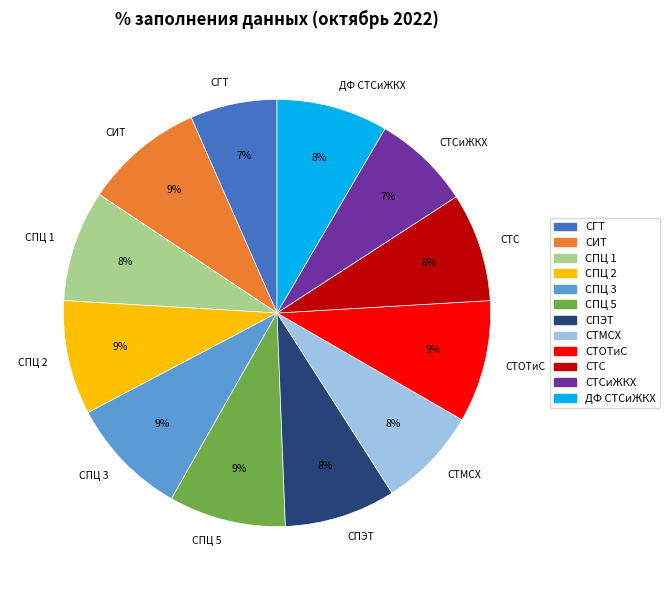

Is the sum of СПЭТ and СГТ greater than half?

No